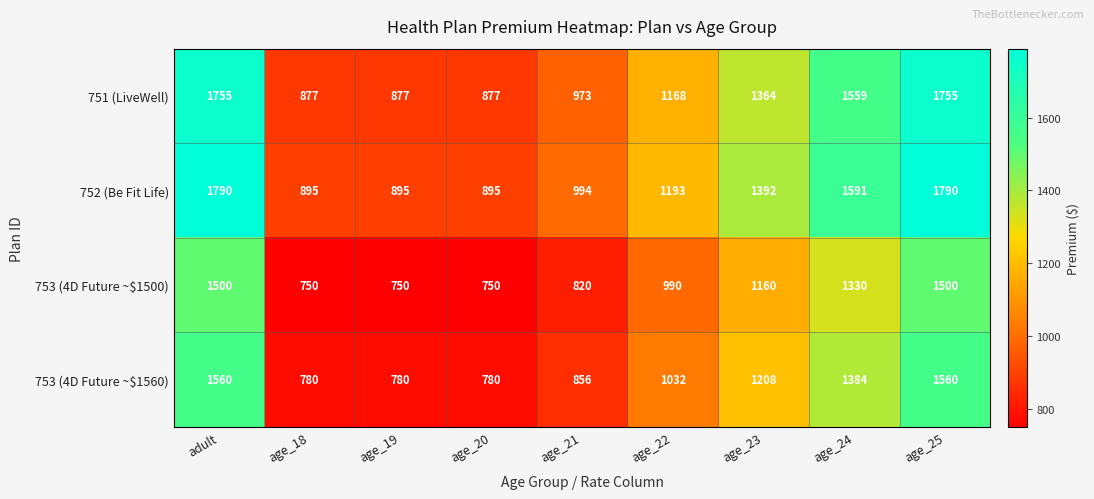

What is the minimum value shown in the chart?

750